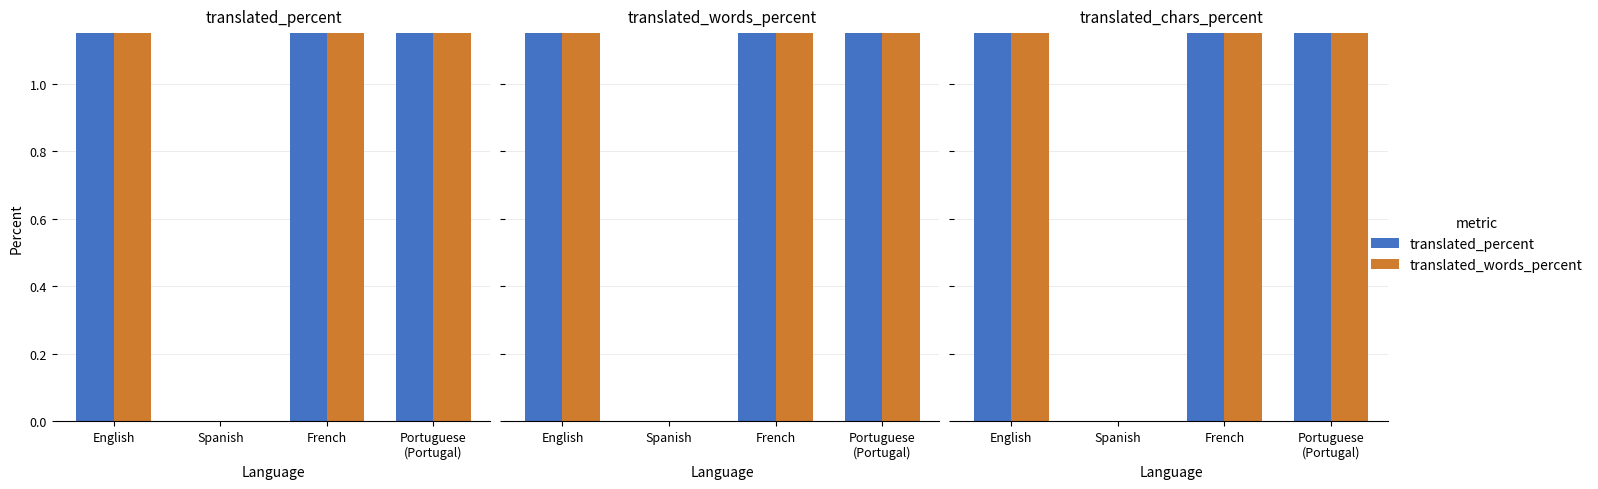

Which category has the highest value in the translated_percent series?

English